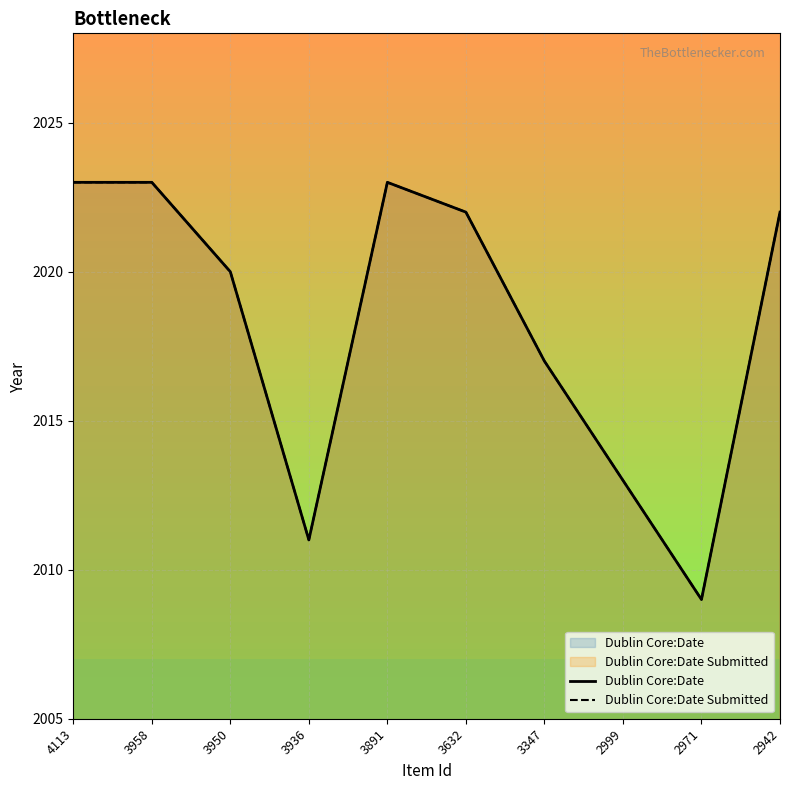

Which series has the widest spread of values?

Dublin Core:Date